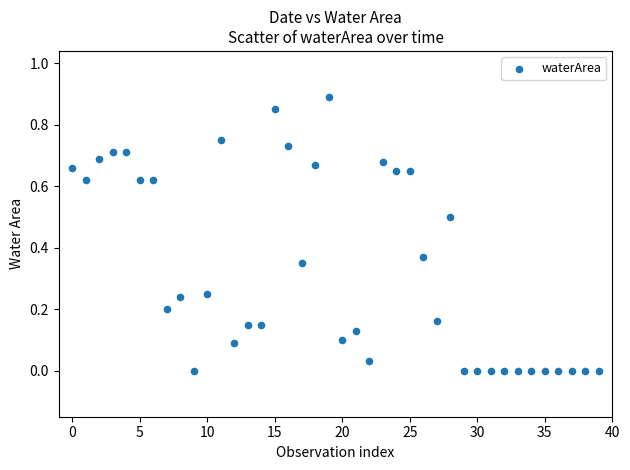

What is the range of Y values (max minus min)?

0.9